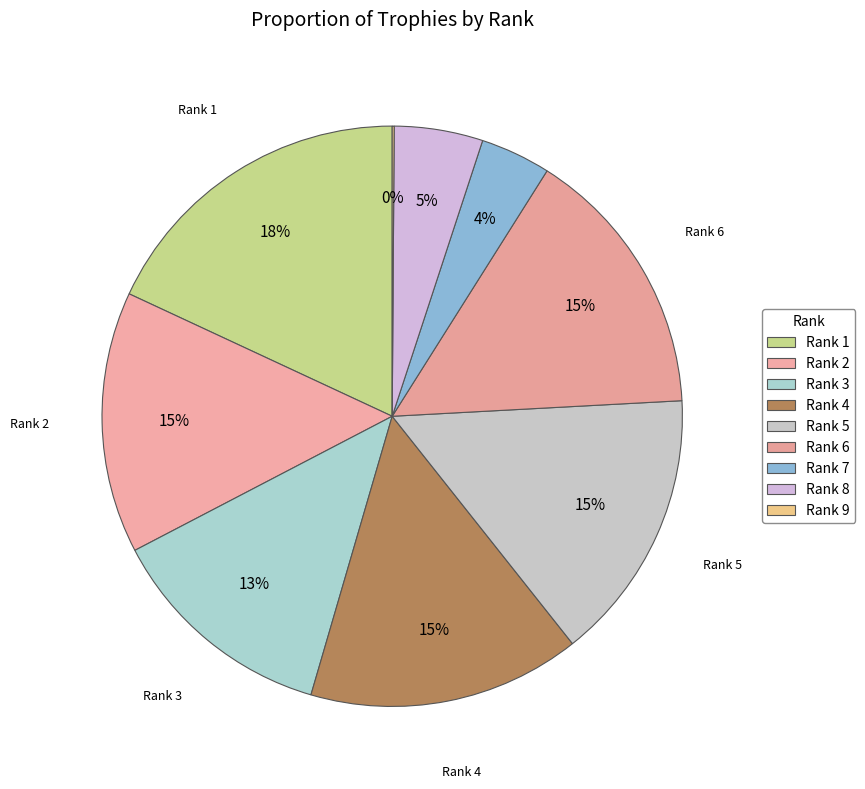

Which category has the biggest portion of the pie?

1